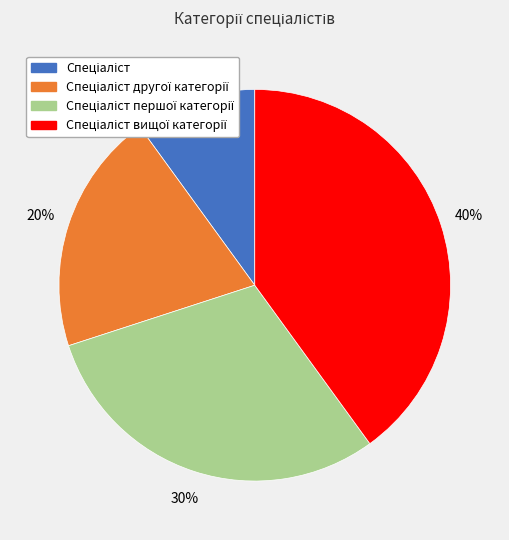

Does any single category account for the majority?

No